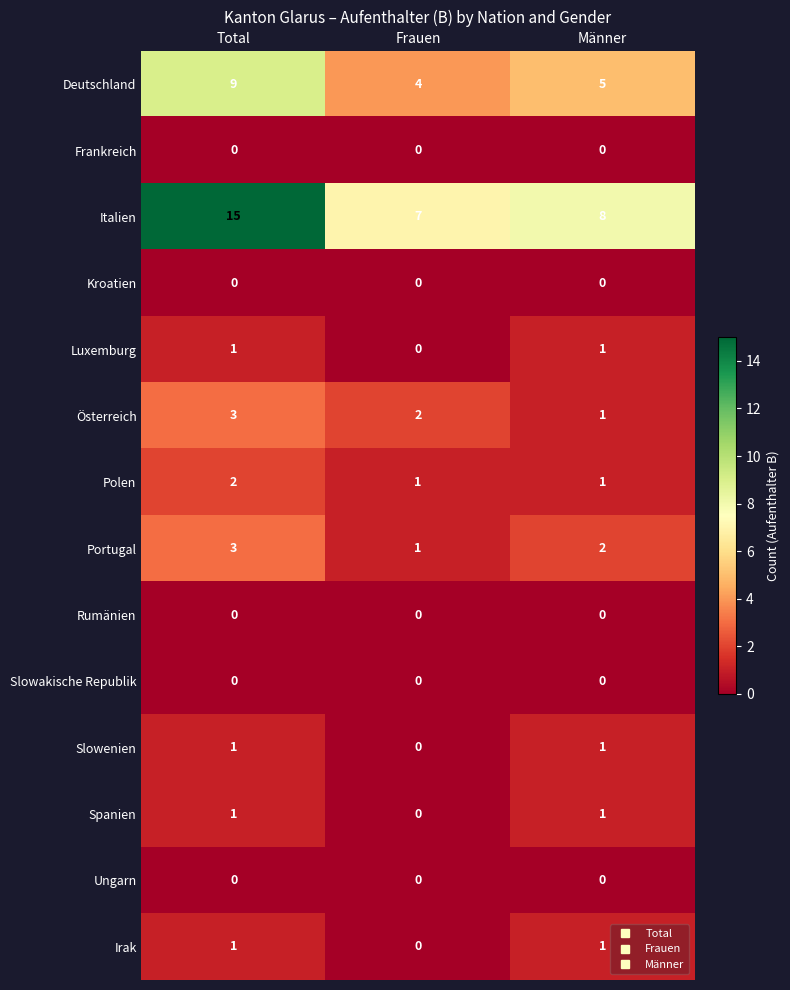

Which category has the highest value across all series?

Total